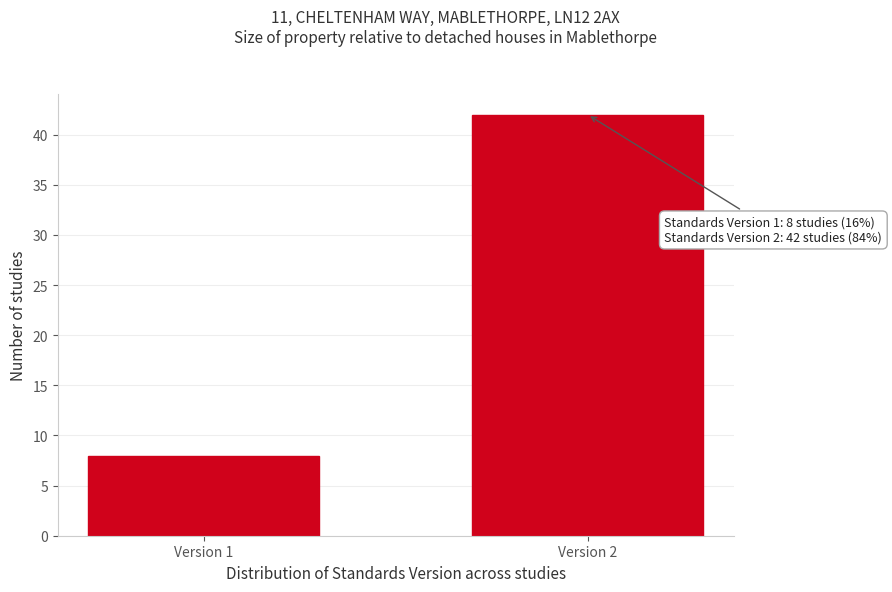

Reading right to left, transcribe all the data shown in this chart.

42	8